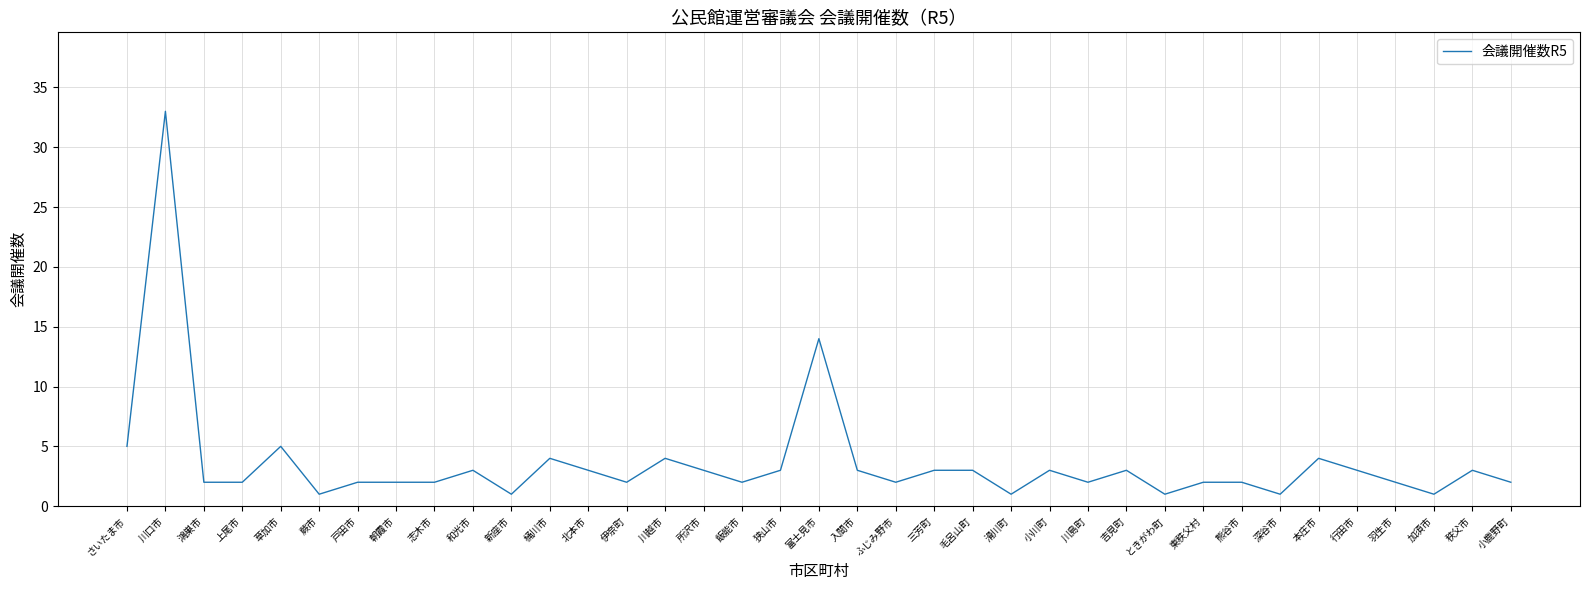

What is the difference between the maximum and minimum values?

32